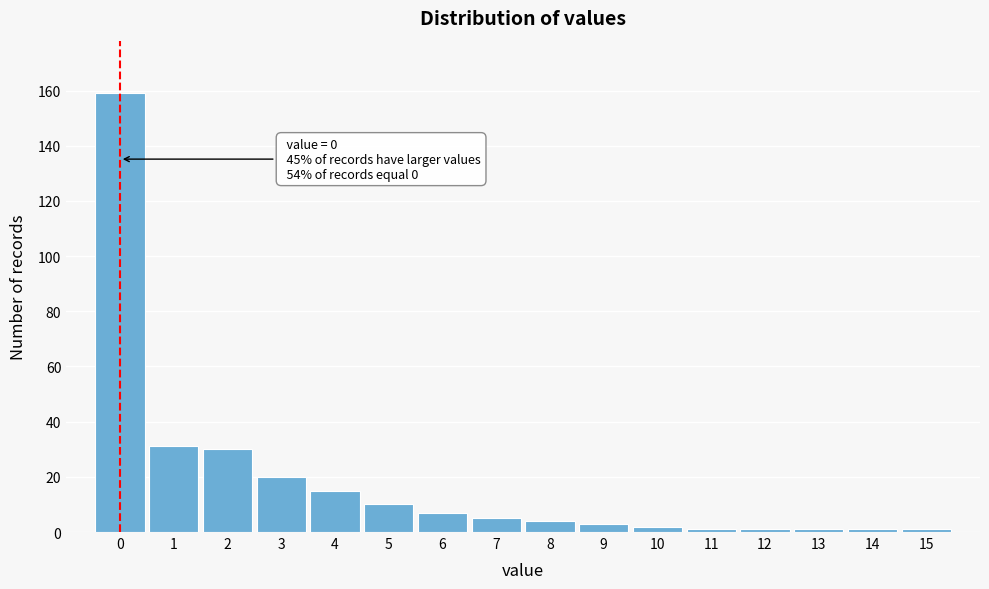

Reading left to right, transcribe all the data shown in this chart.

159	31	30	20	15	10	7	5	4	3	2	1	1	1	1	1